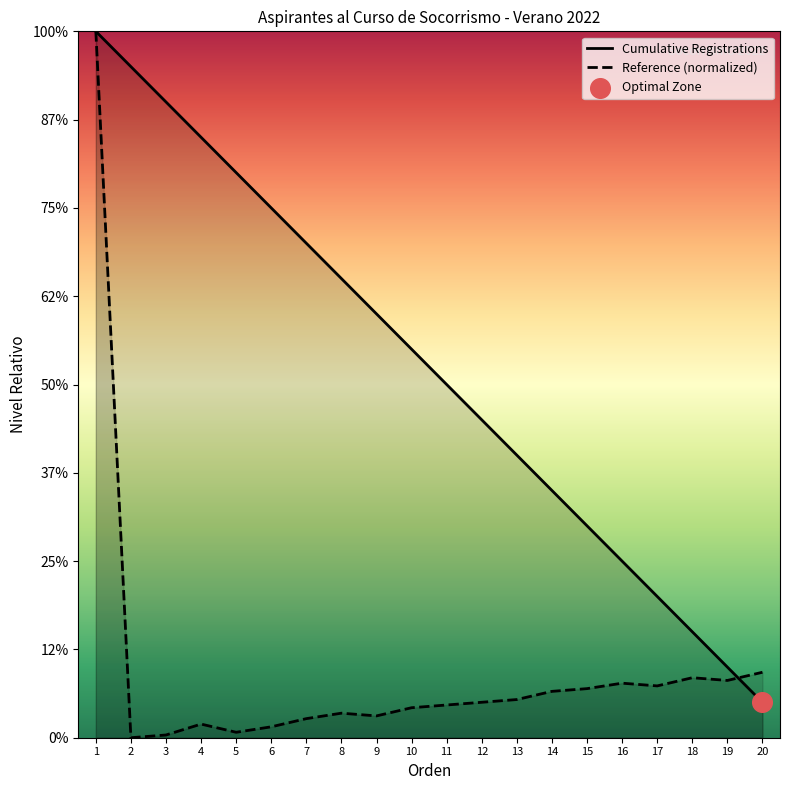

Is the value of Reference Number at 10 greater than the value of Cumulative Registrations at 15?

No